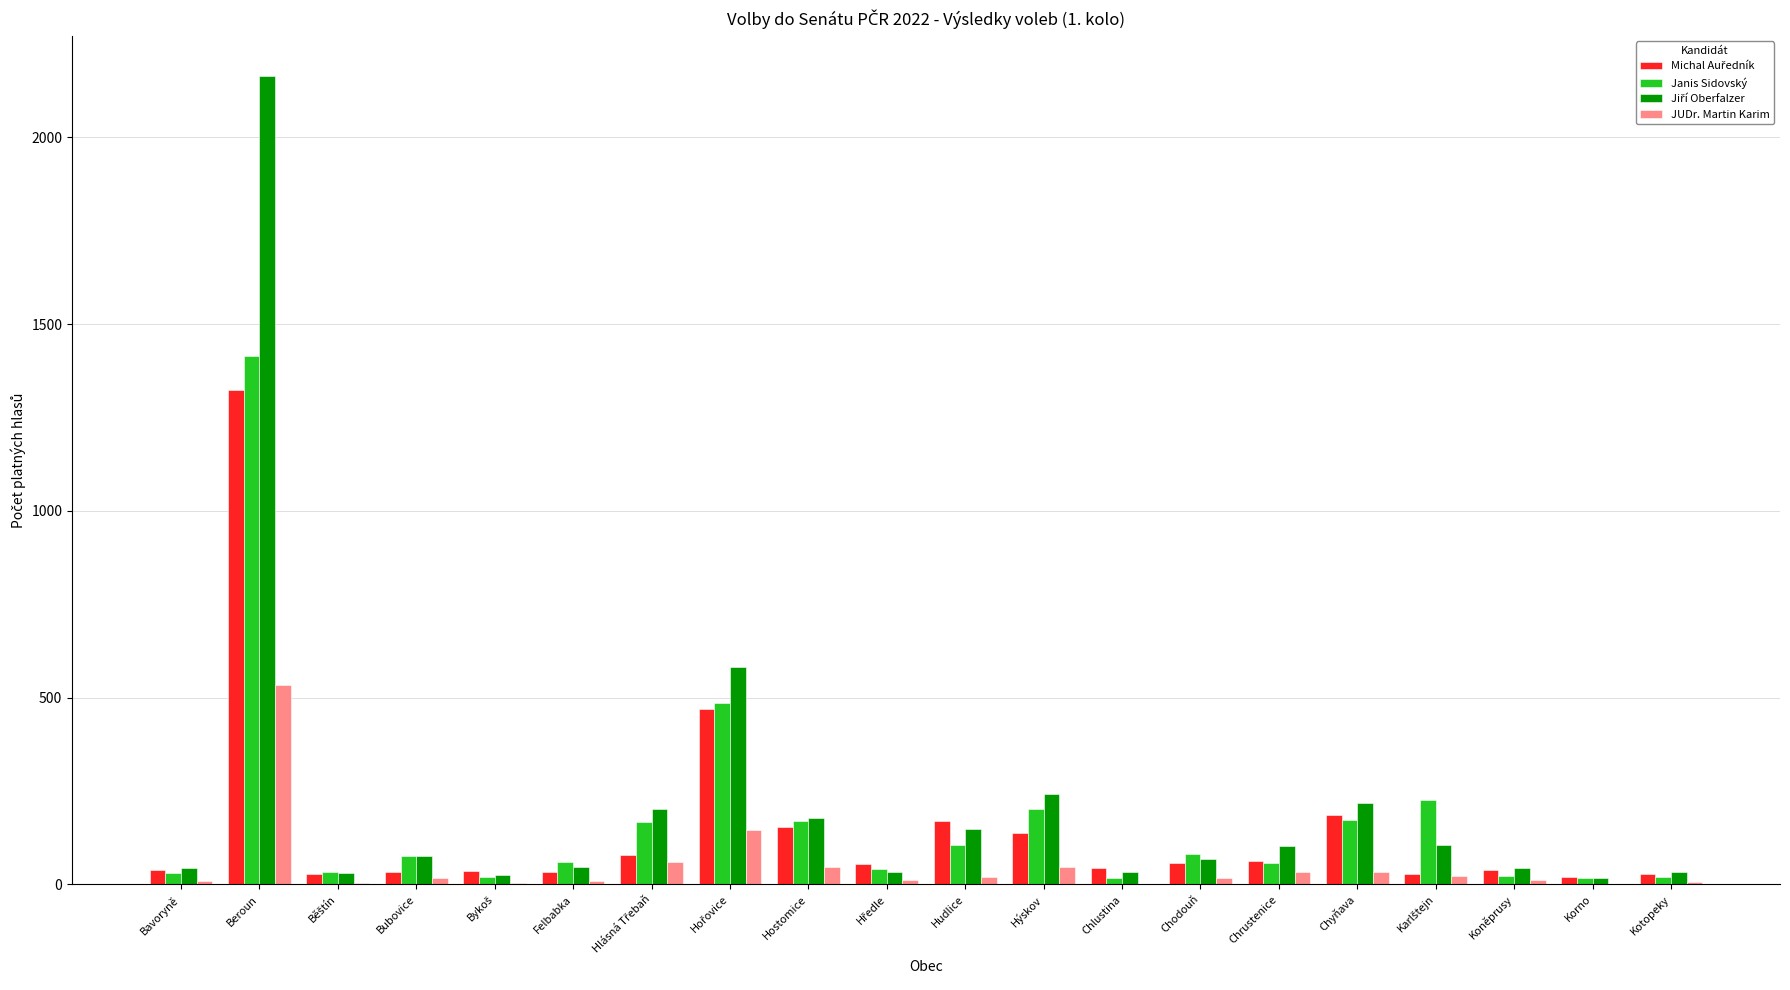

At which label does JUDr. Martin Karim reach its peak?

Beroun